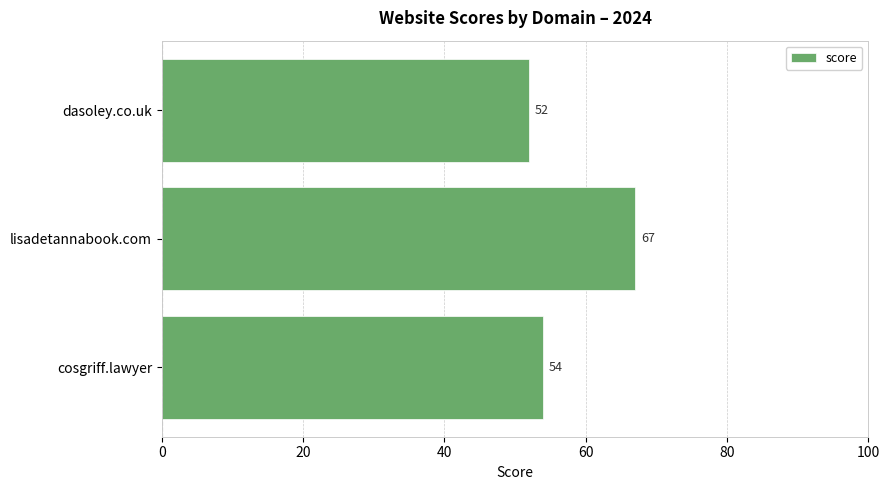

The value at dasoley.co.uk is 52. True or false?

True